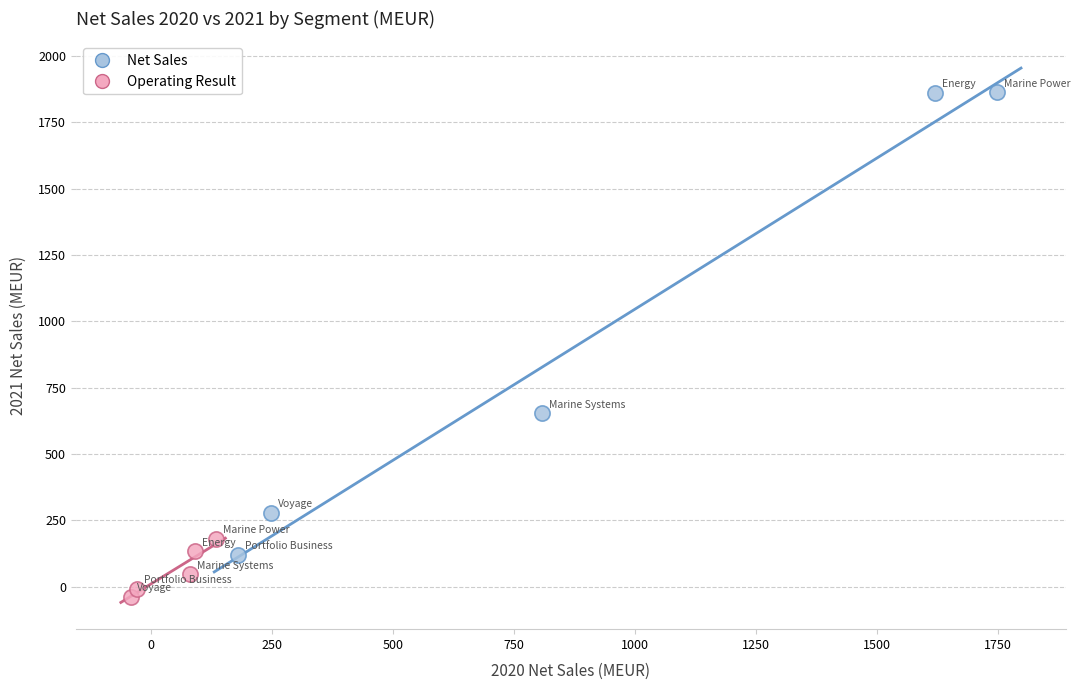

Which series contains the highest Y value?

Net Sales